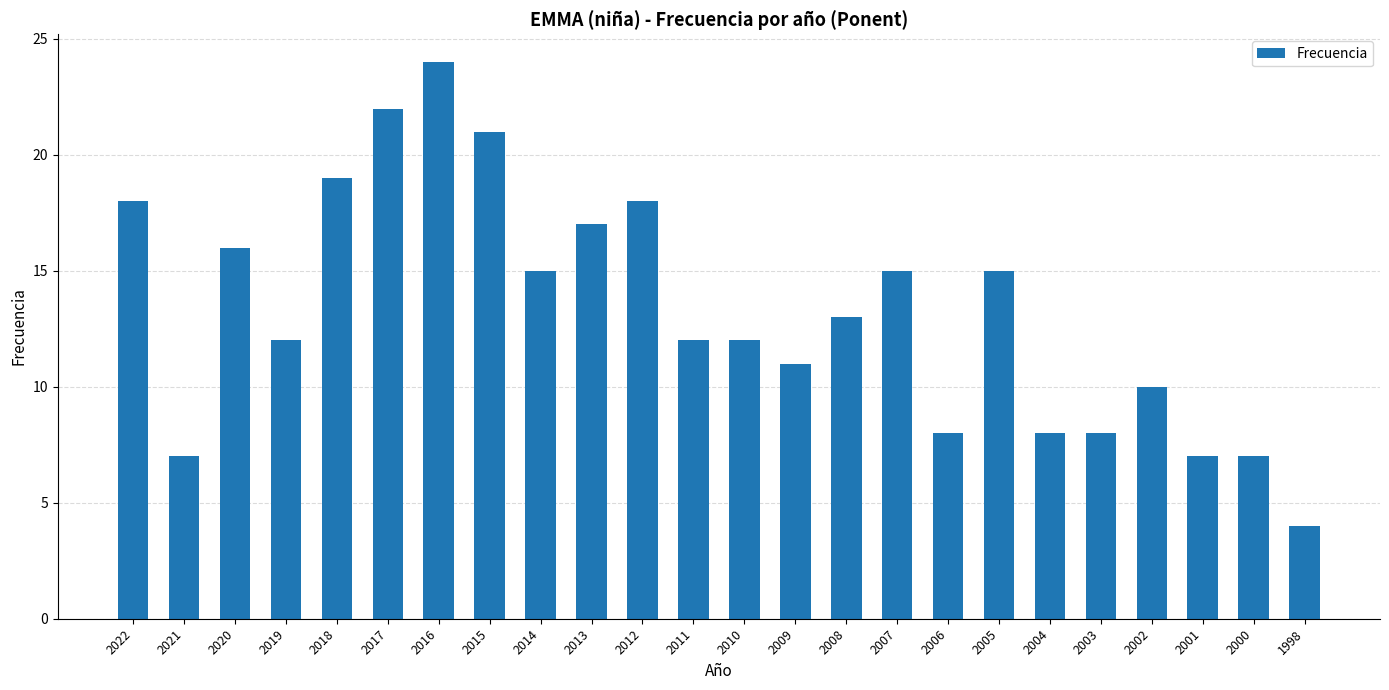

What is the change in value from 2018 to 2016?

+5